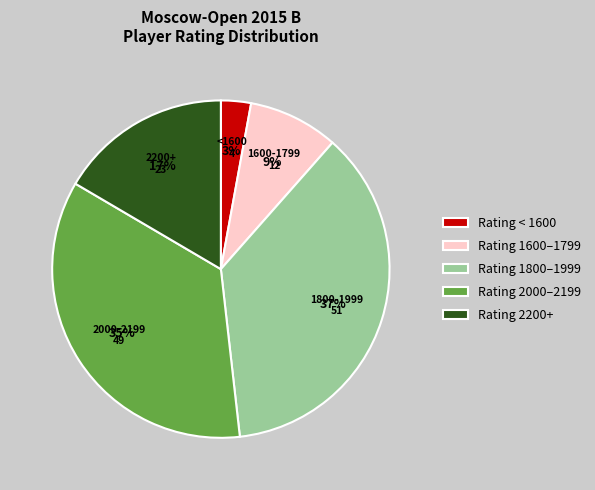

Count the number of slices in the pie.

5